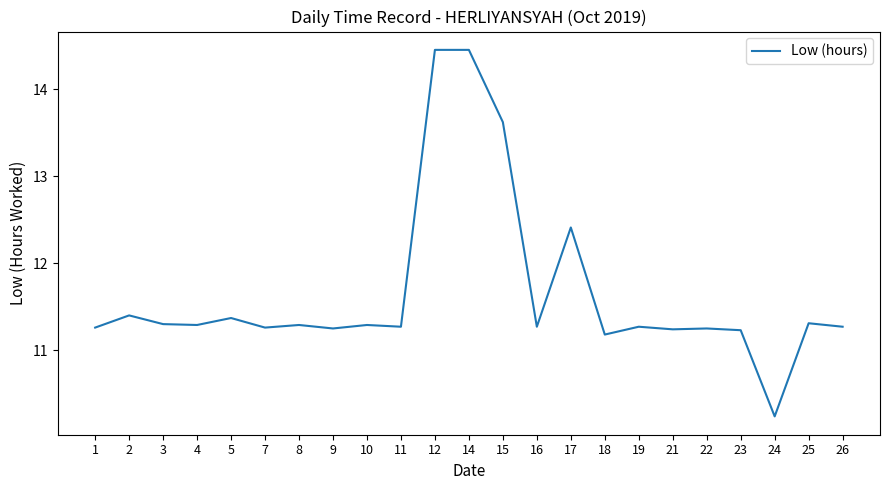

At which category does the chart reach its minimum across all series?

24